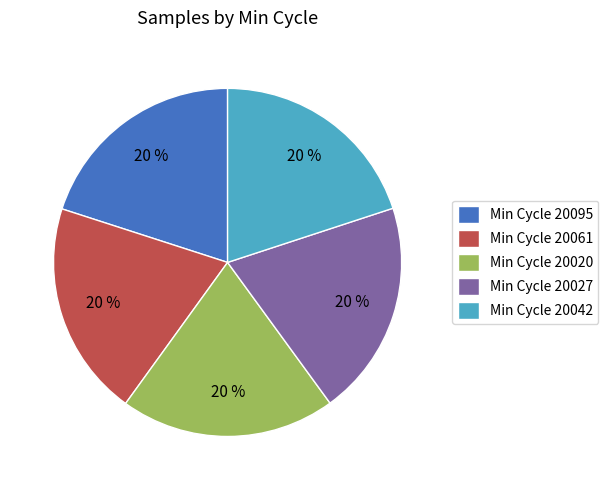

Is it true that Min Cycle 20095 is 11% of the pie?

False